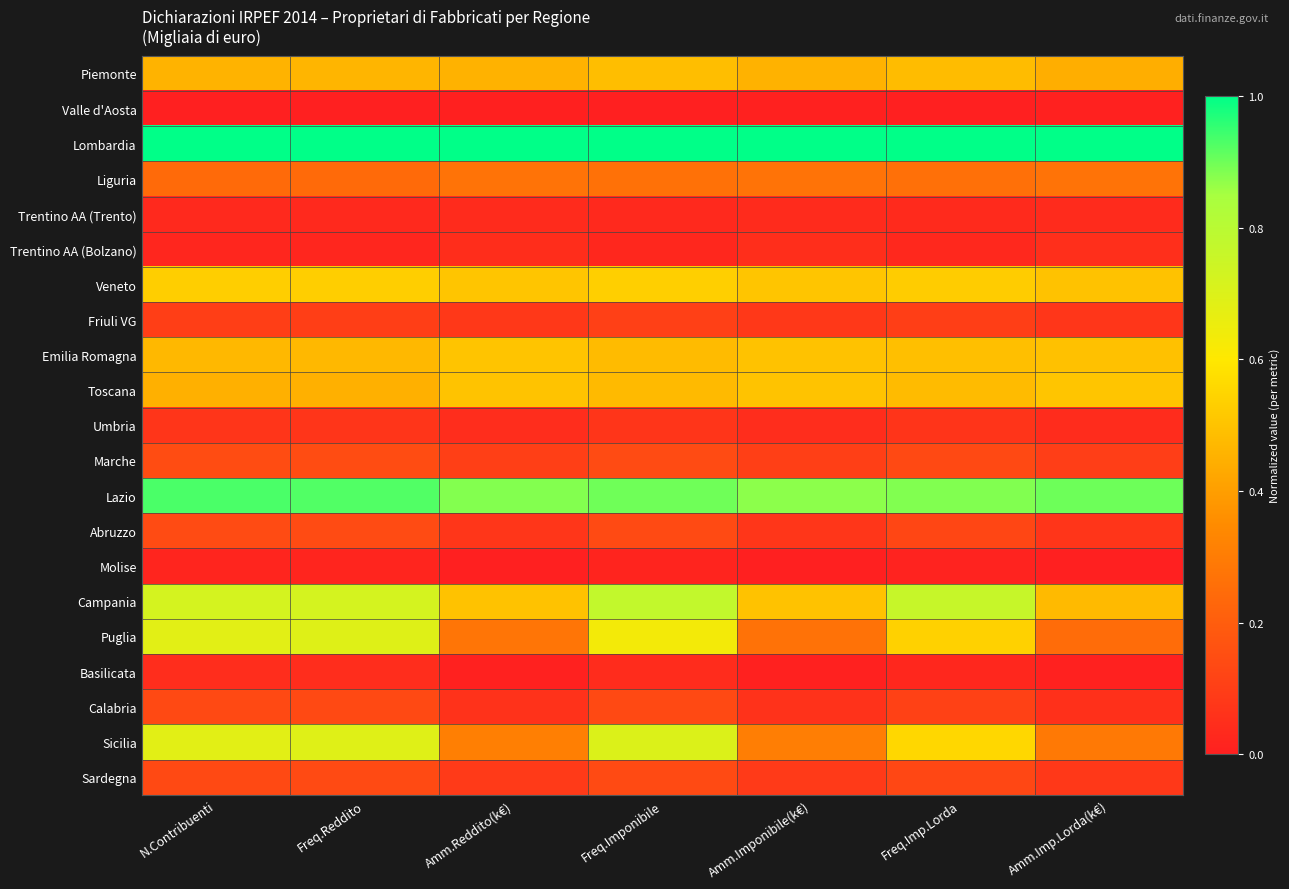

What is the total value across all series at Freq.Reddito?

7.0